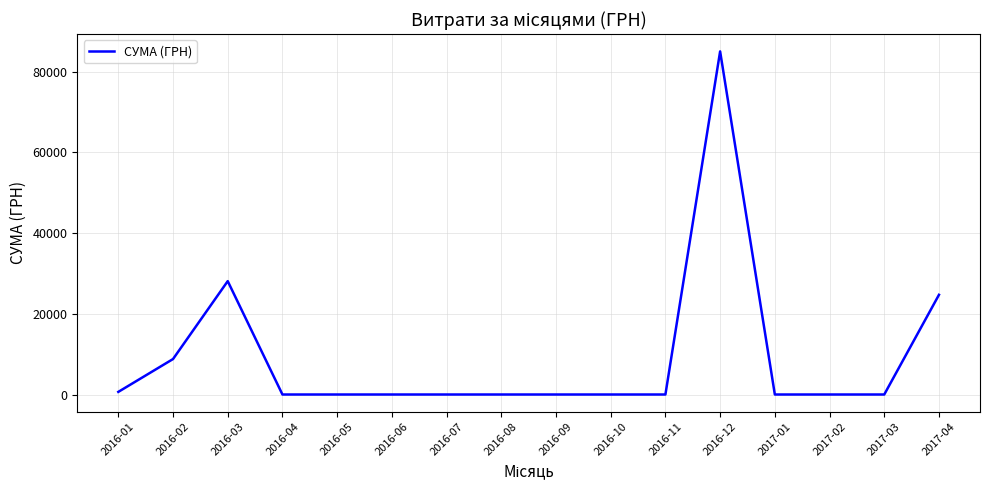

Count the number of data series in this chart.

1